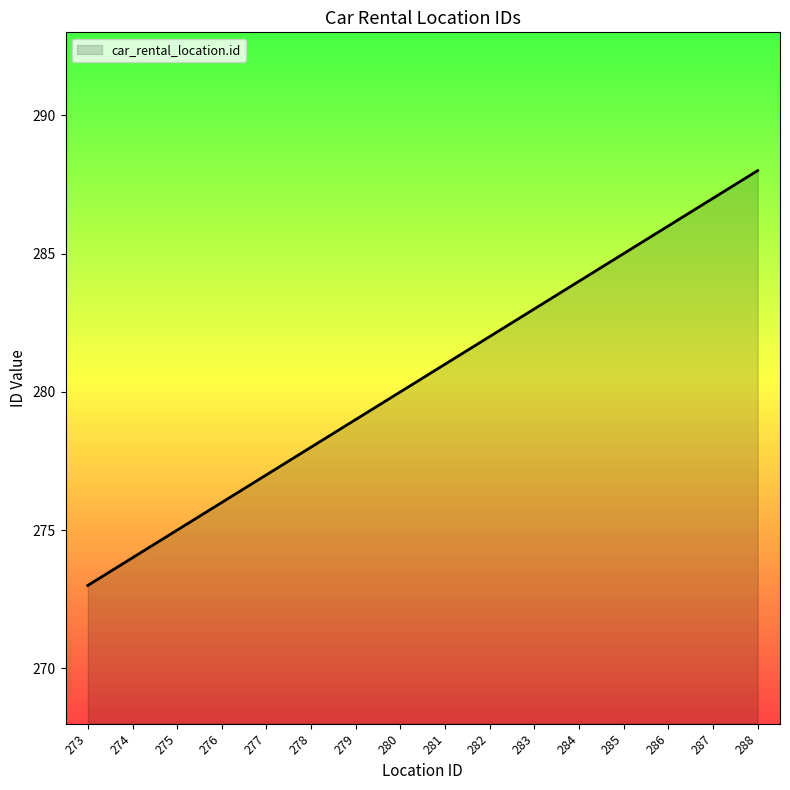

What is the smallest value displayed?

273